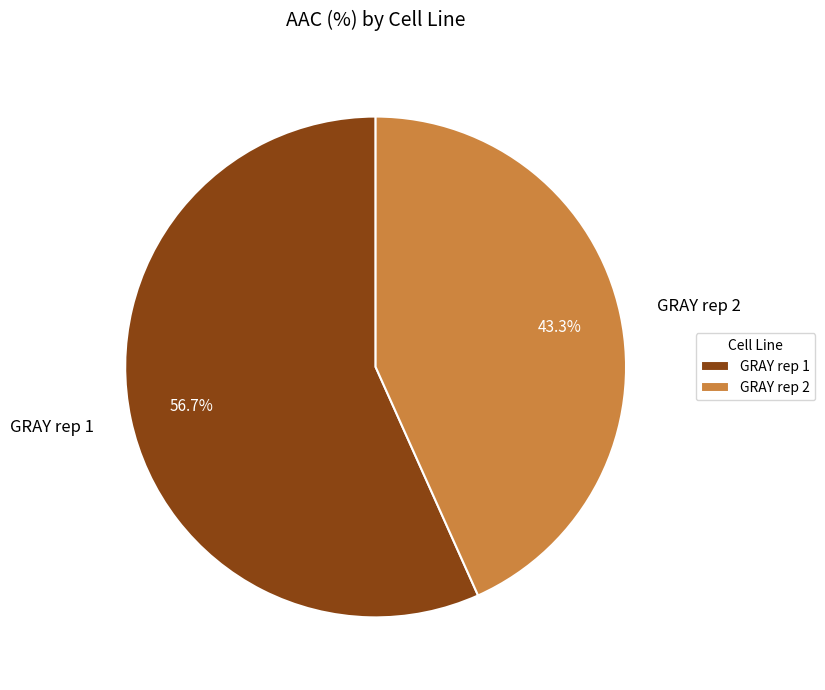

The GRAY rep 1 slice represents 57% of the pie. True or false?

True